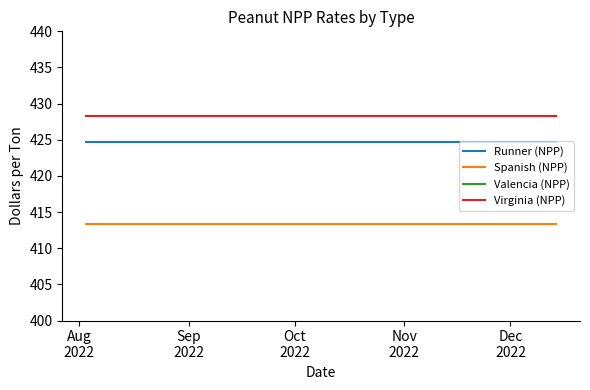

Which series has the widest spread of values?

Runner (NPP)